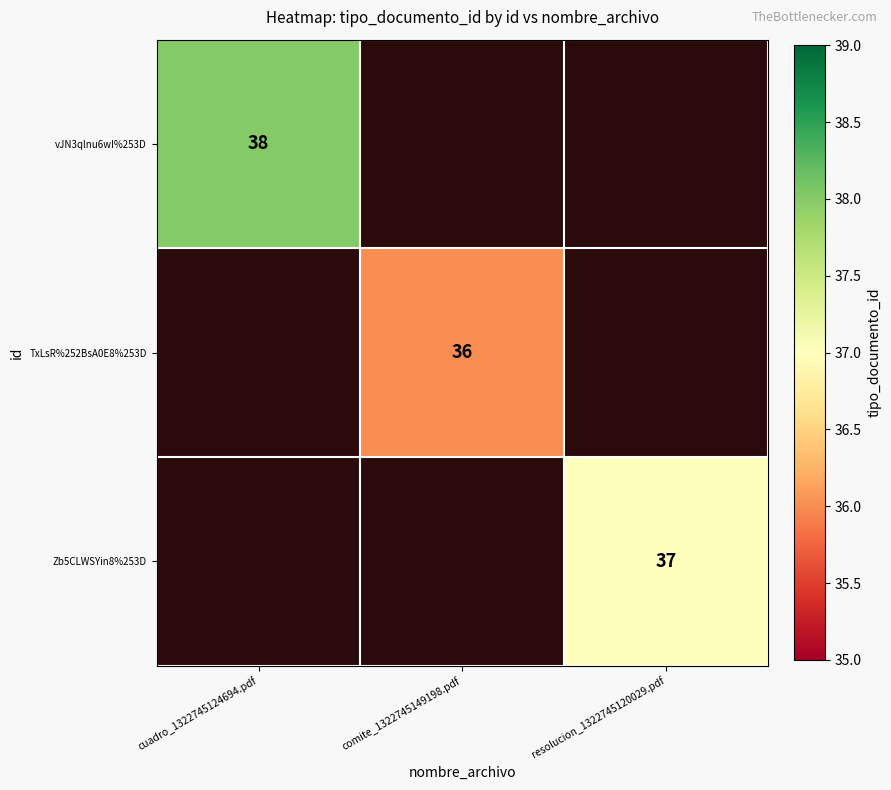

Is it true that TxLsR%252BsA0E8%253D equals 49 at comite_1322745149198.pdf?

False